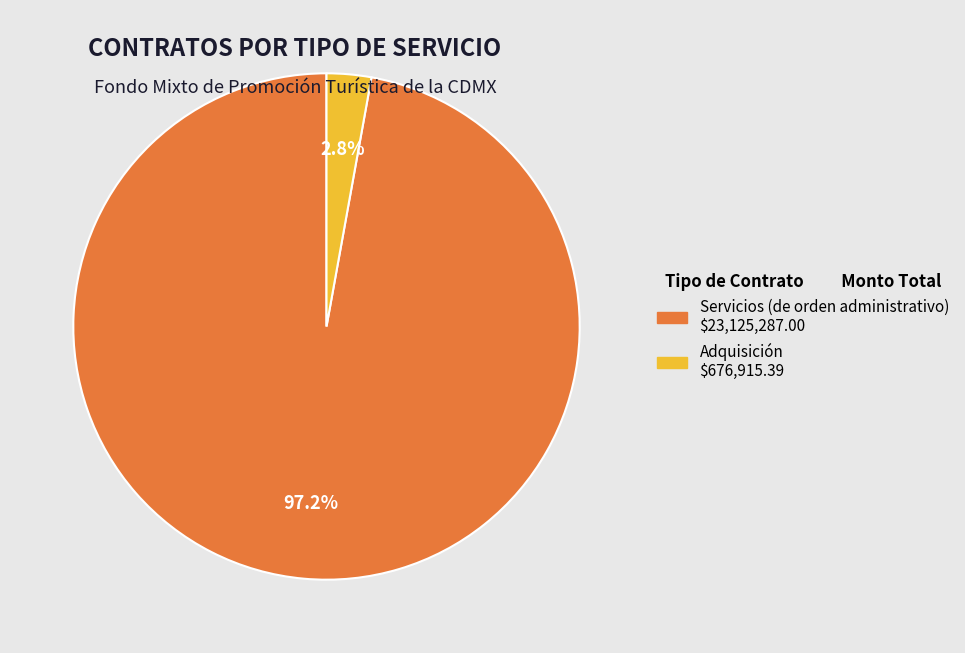

What portion of the pie excludes Adquisición?

97.2%